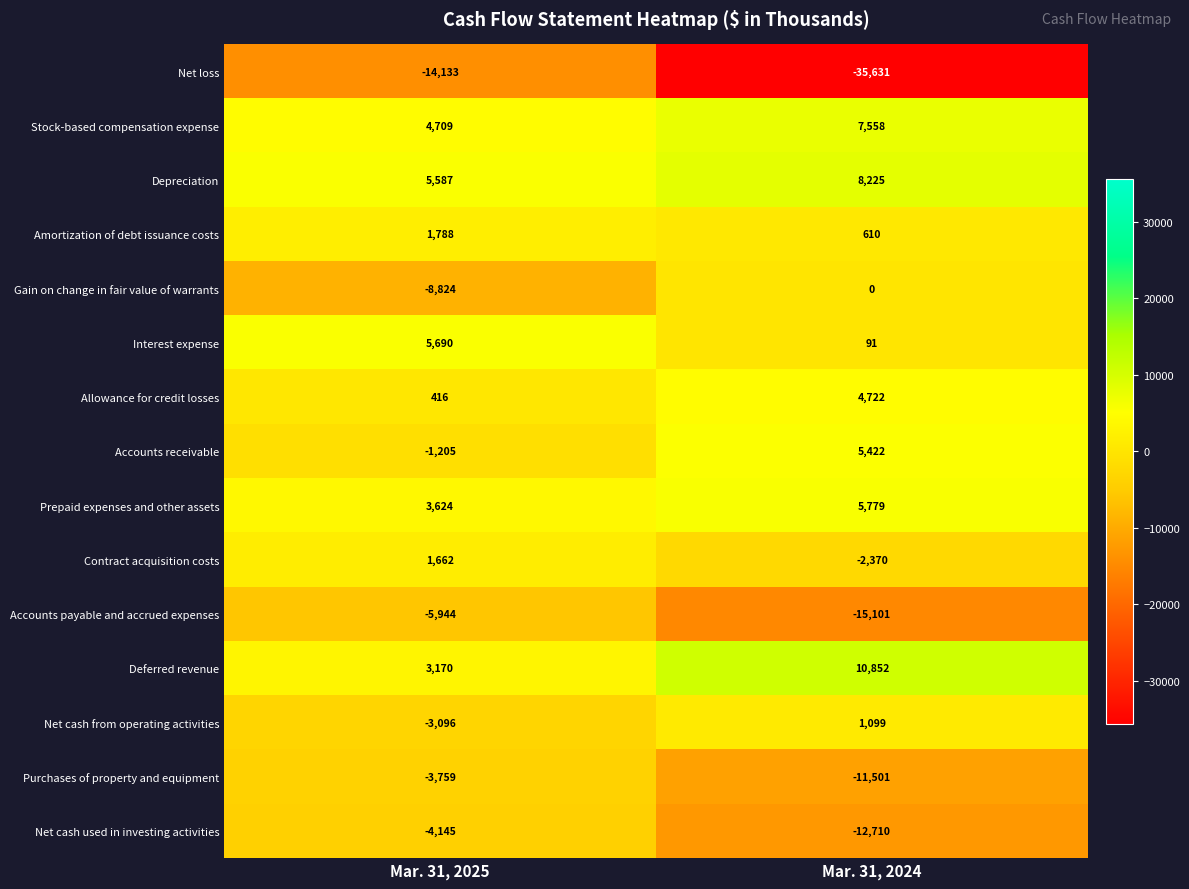

What is the minimum value shown in the chart?

-35631